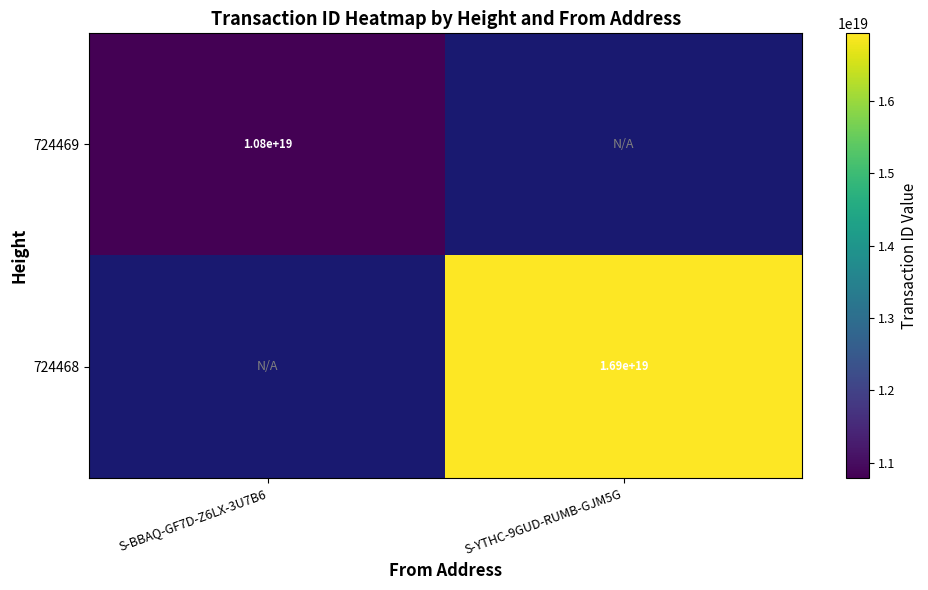

At how many categories does at least one series exceed 15173464682188267520?

1